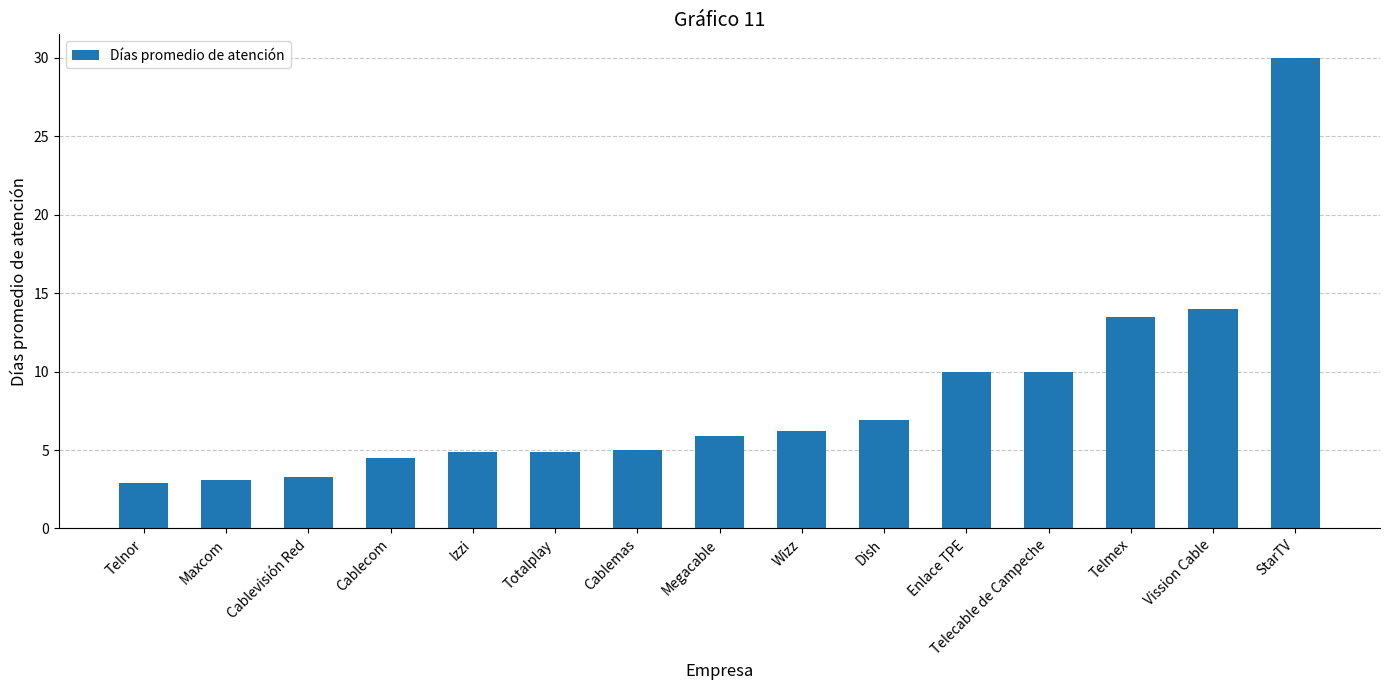

True or false: the data shows 30.0 at StarTV.

True